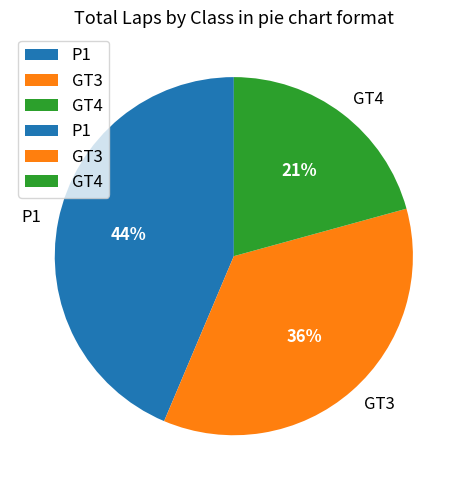

Rank the categories by value from lowest to highest.

GT4, GT3, P1